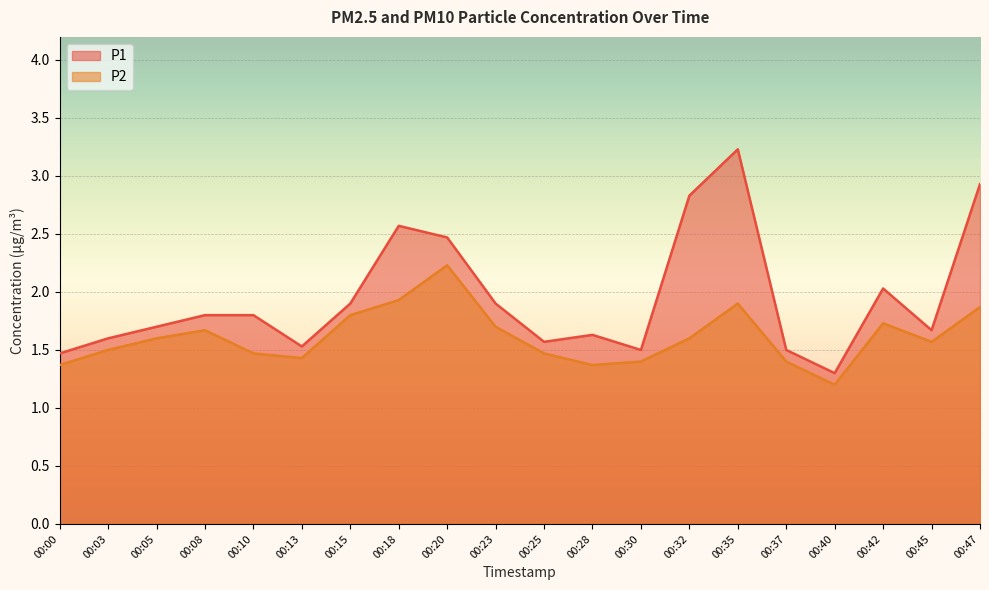

Which label corresponds to the largest value in the chart?

00:35